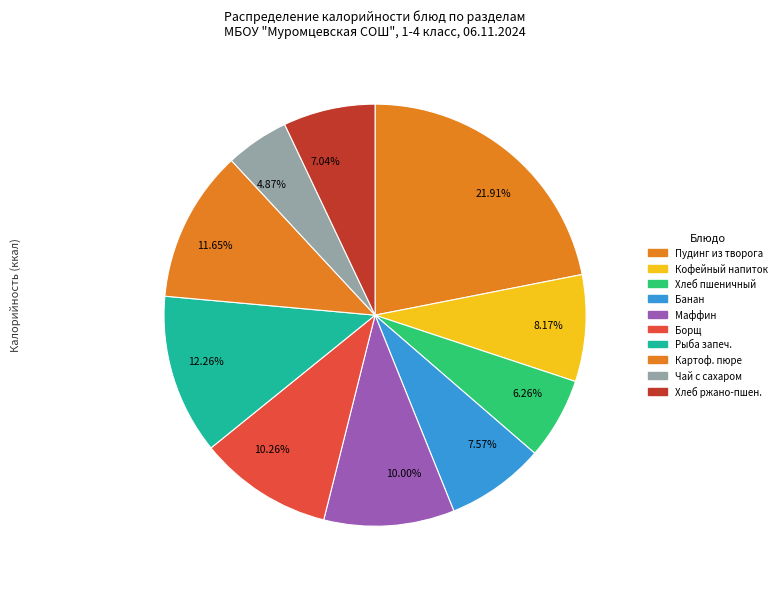

Combined, do 10.26% and 4.87% account for over 50%?

No